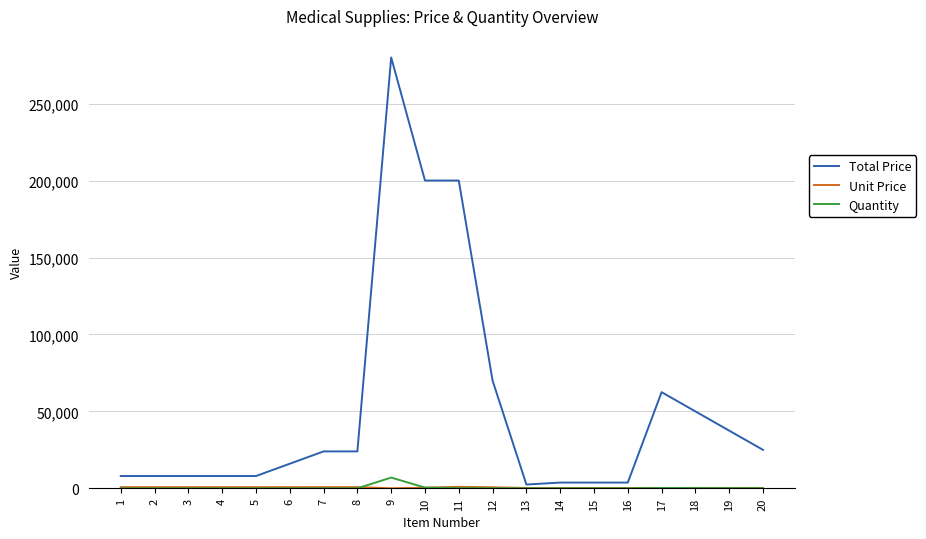

What is the maximum value for Total Price?

280000